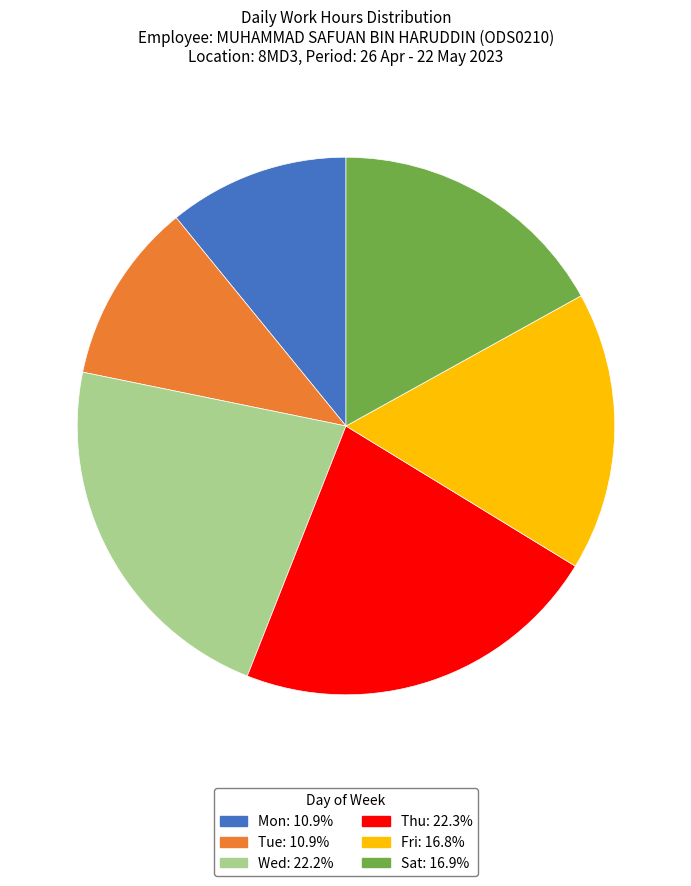

Does any single category account for the majority?

No